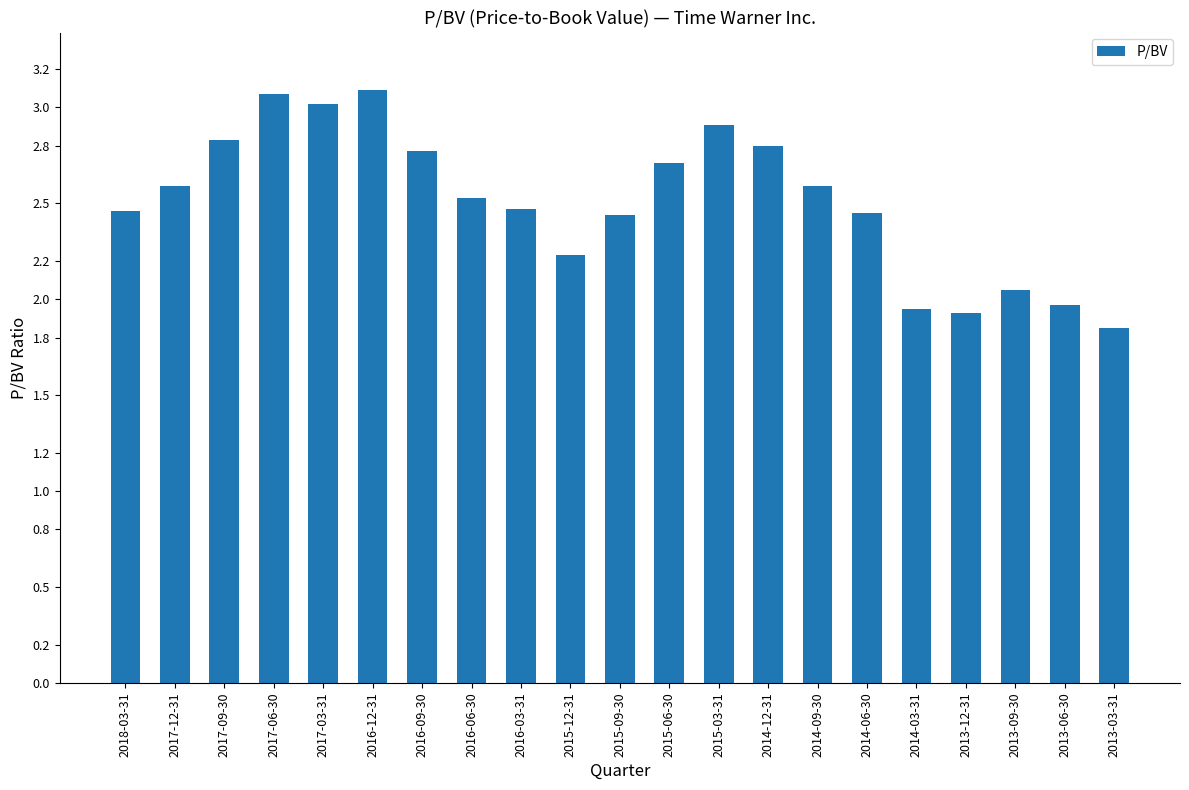

At which category does the chart reach its minimum across all series?

2013-03-31